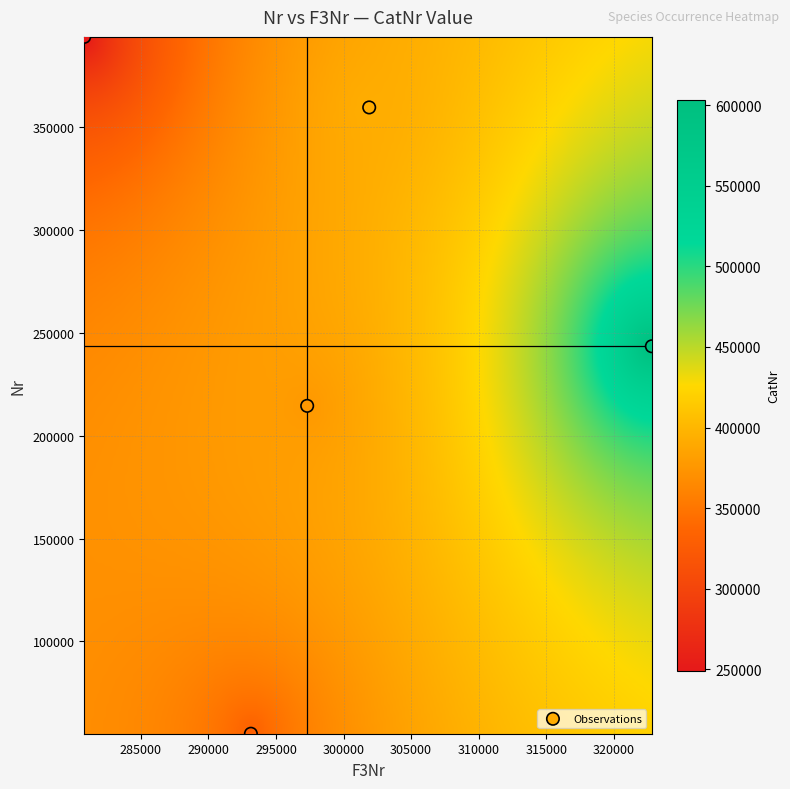

What Y value in the scatter plot is closest to 224554?

214560